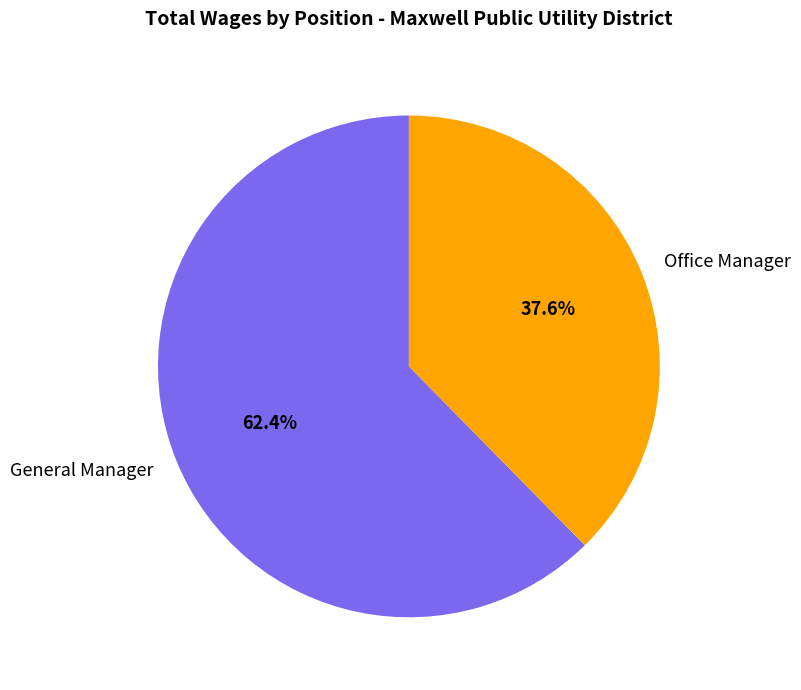

Rank the categories by value from lowest to highest.

Office Manager, General Manager